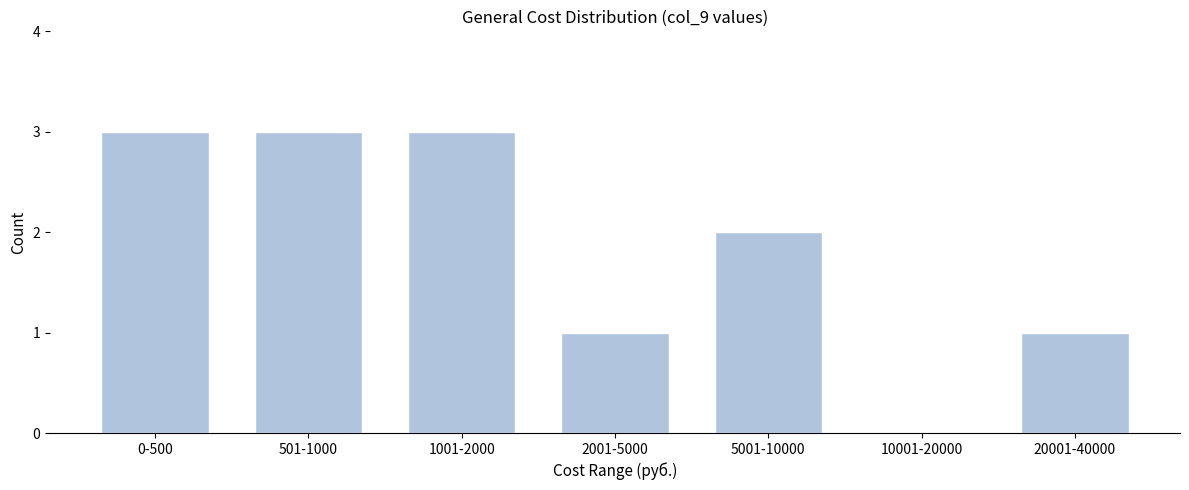

Reading right to left, extract all data points from this chart.

20001-40000=1	10001-20000=0	5001-10000=2	2001-5000=1	1001-2000=3	501-1000=3	0-500=3